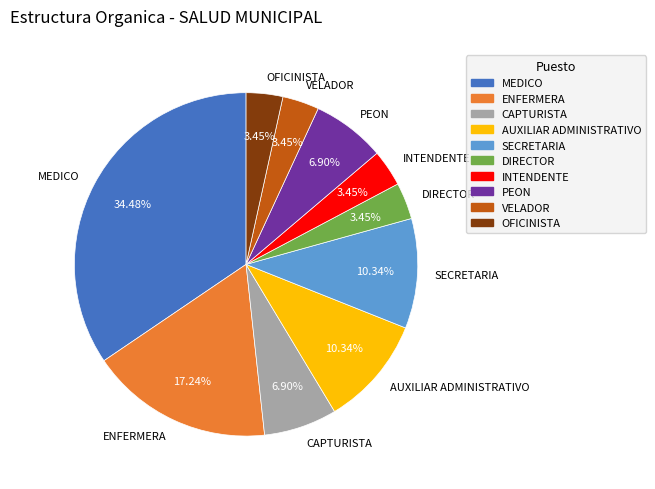

To the nearest percent, what is the difference between the SECRETARIA and VELADOR slice percentages?

7%